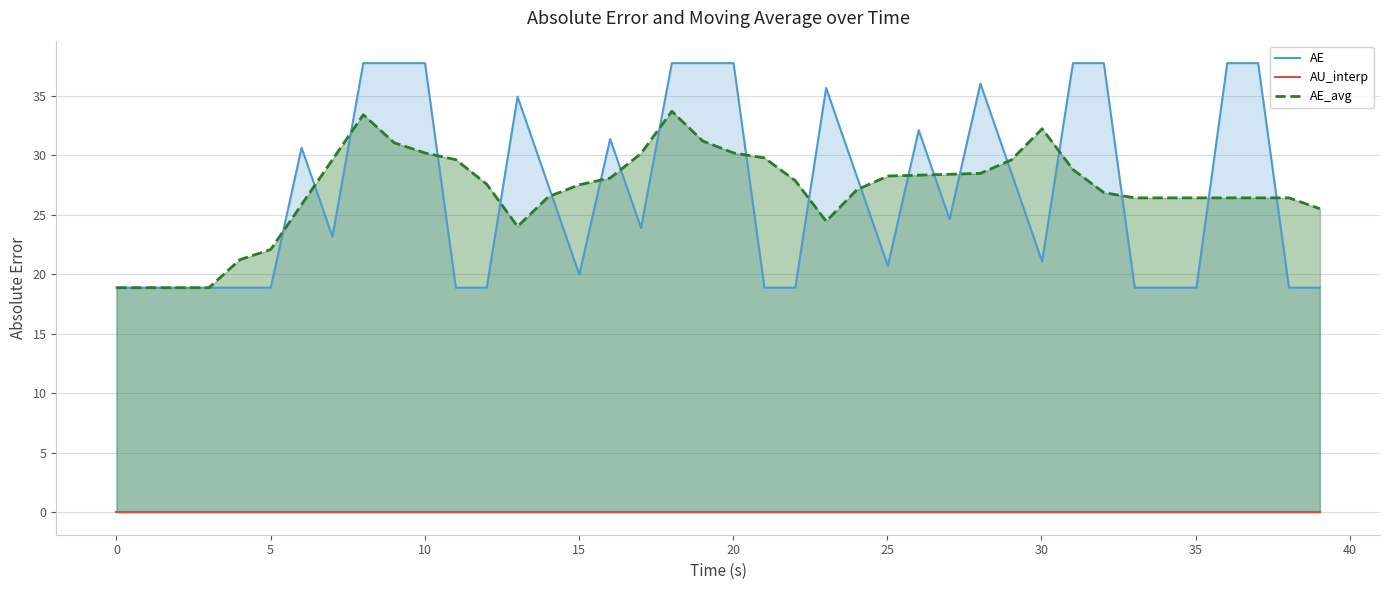

Does the chart have visible grid lines?

Yes